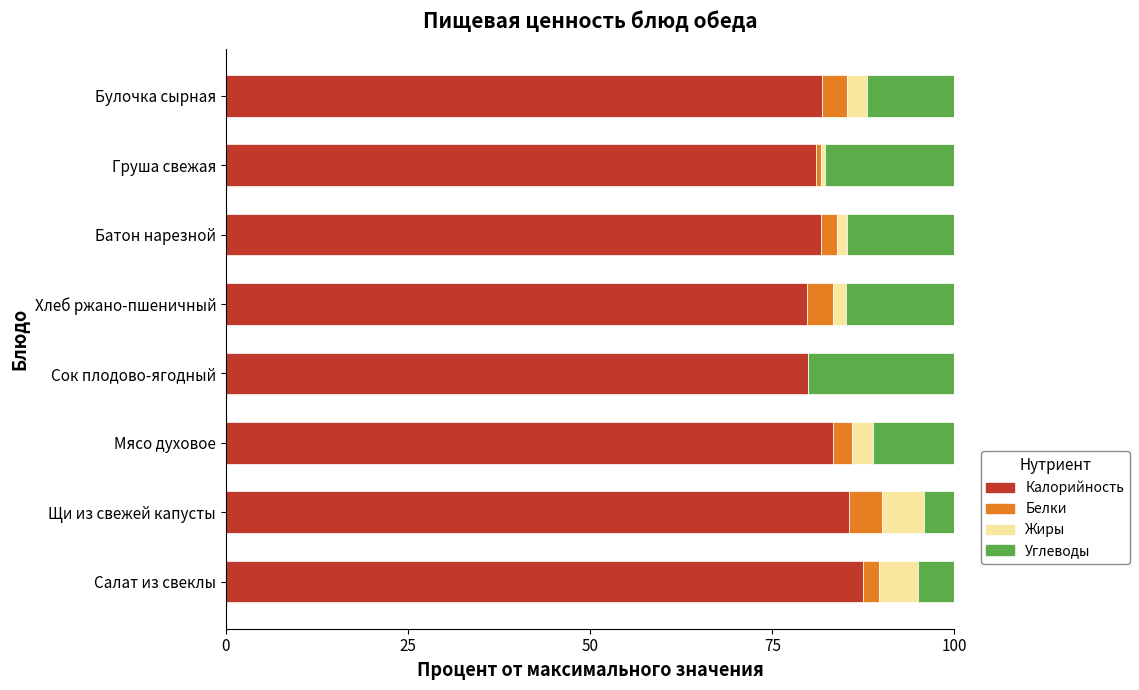

The value of Калорийность at Сок плодово-ягодный is 24.1. True or false?

False